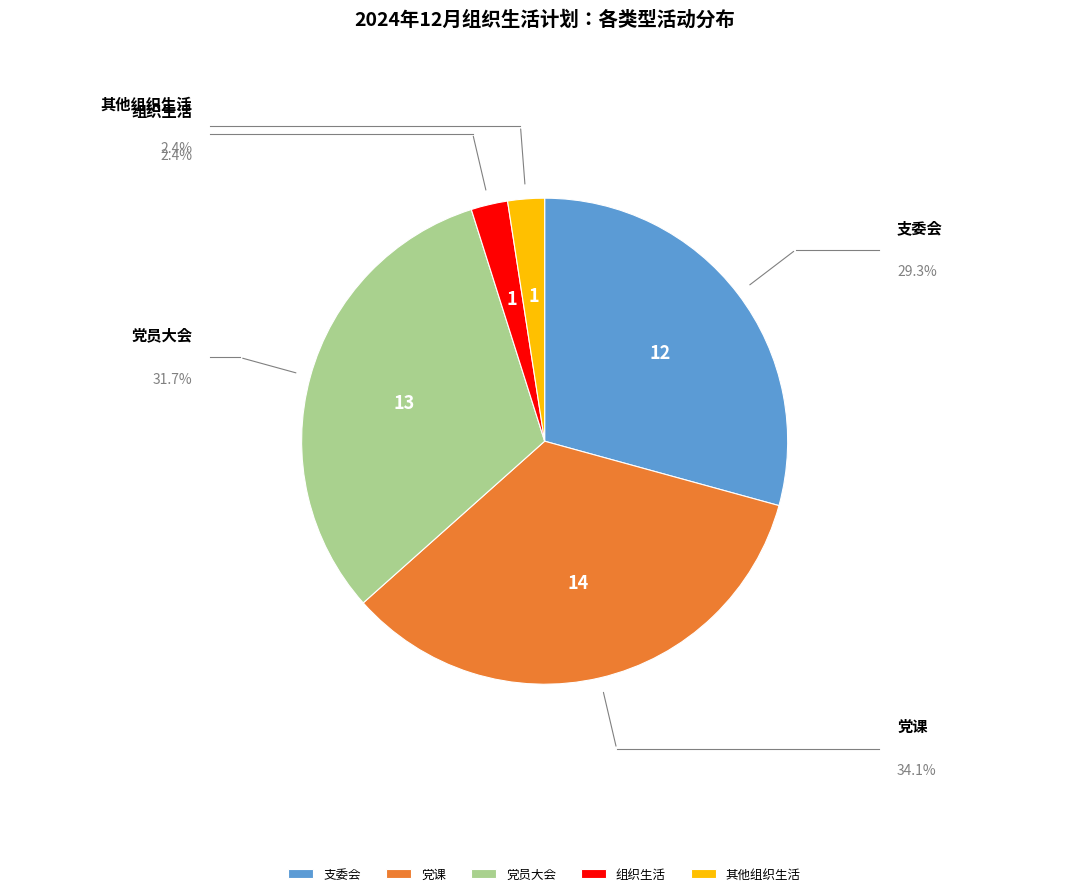

To the nearest percent, what is the difference between the 党课 and 组织生活 slice percentages?

32%